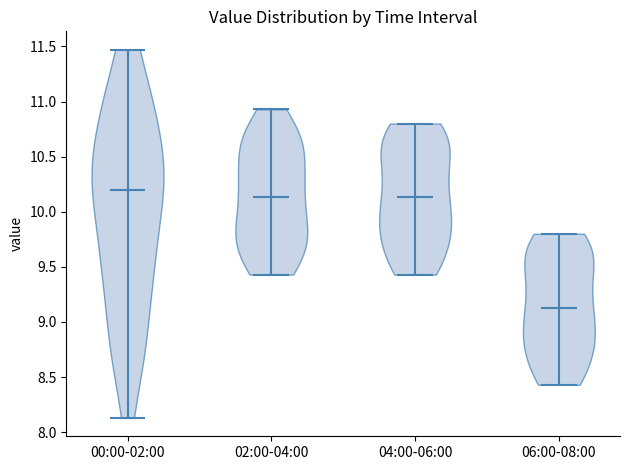

What is the highest point the violin for 00:00-02:00 reaches on the y-axis? The values are not printed on the chart, so give them approximately, as read against the axis.

11.45